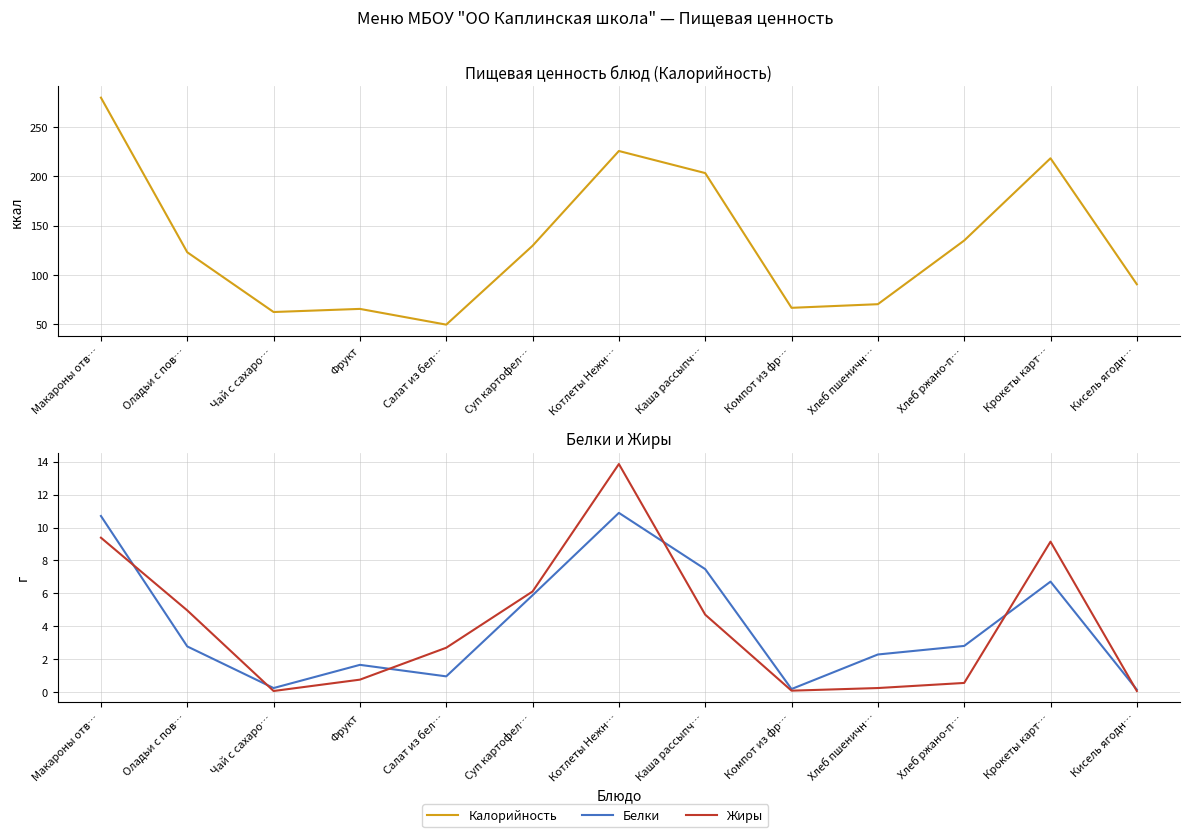

What are all the series names shown in the legend?

Калорийность, Белки, Жиры